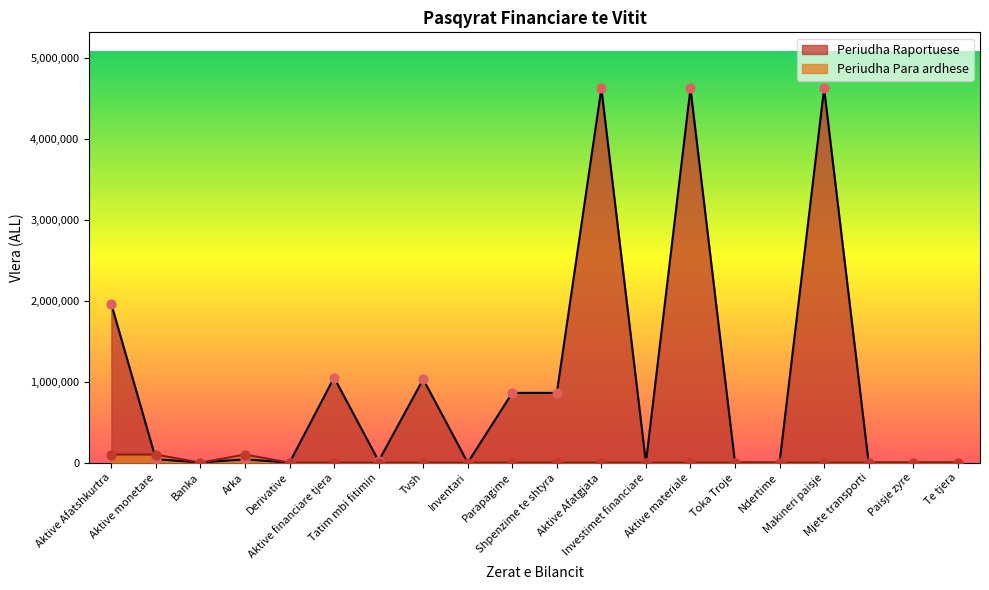

Which series contains the lowest Y value?

Periudha Raportuese